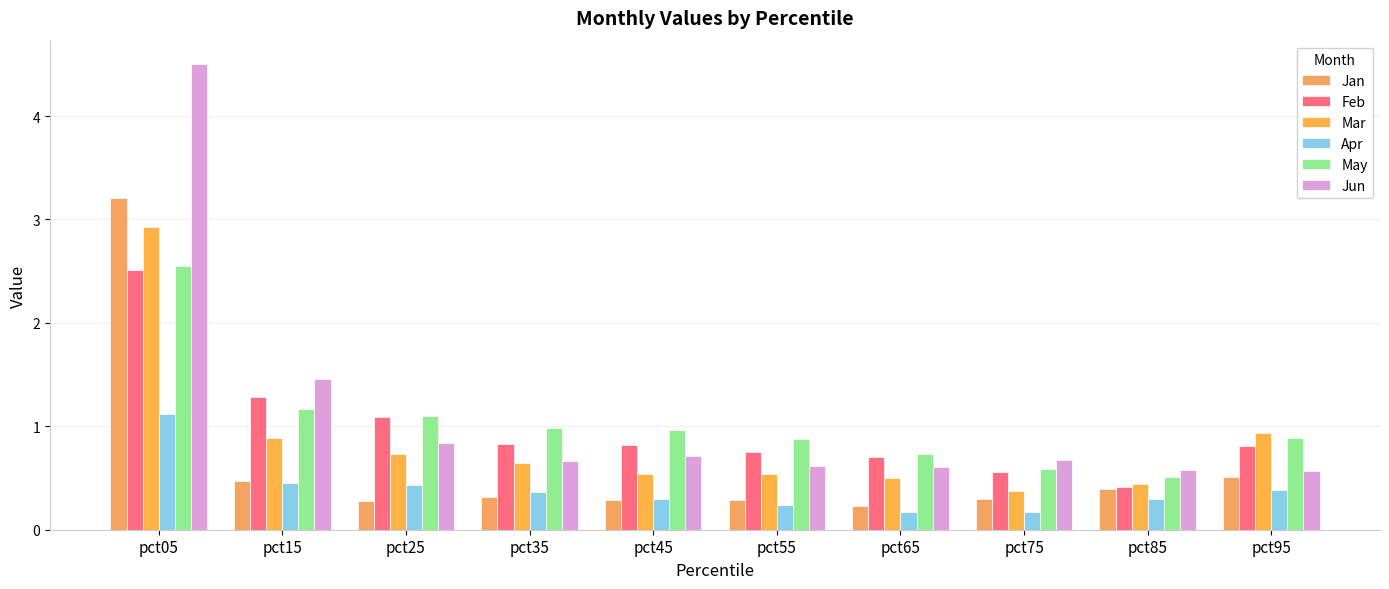

What is the difference between the highest and lowest values at pct95?

0.6